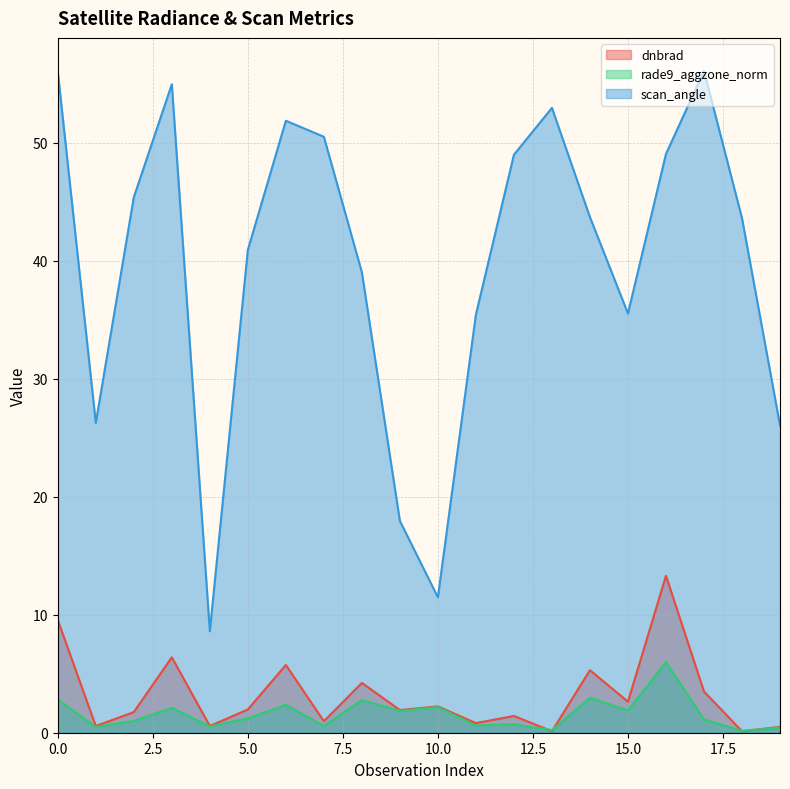

How many times do rade9_aggzone_norm and dnbrad cross each other?

4